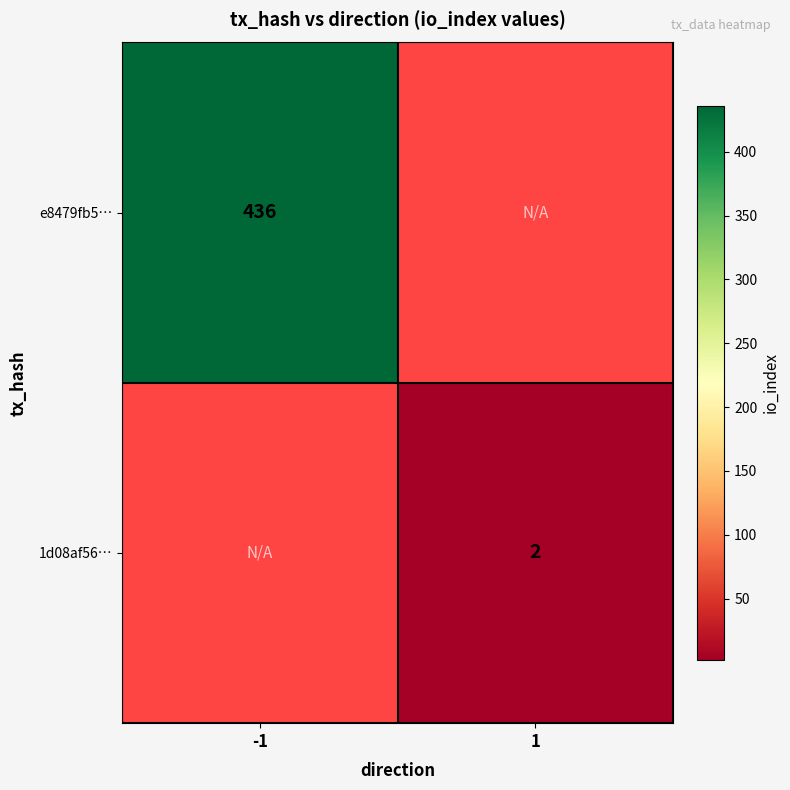

The value of 1d08af56… at 1 is 2. True or false?

True